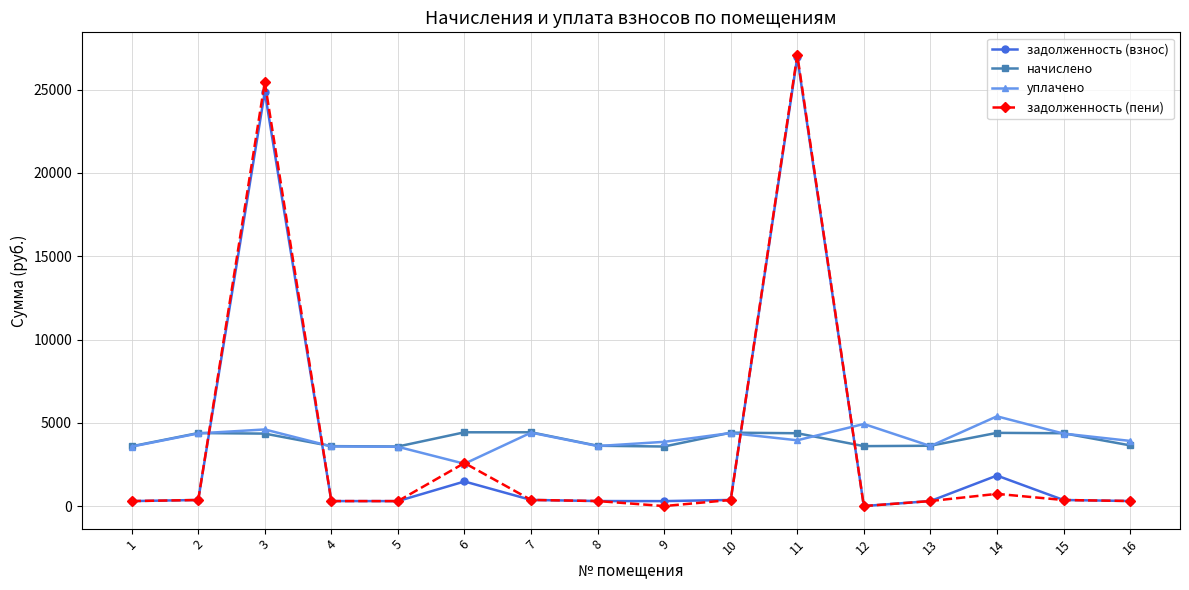

At which category is the sum across all series the highest?

11